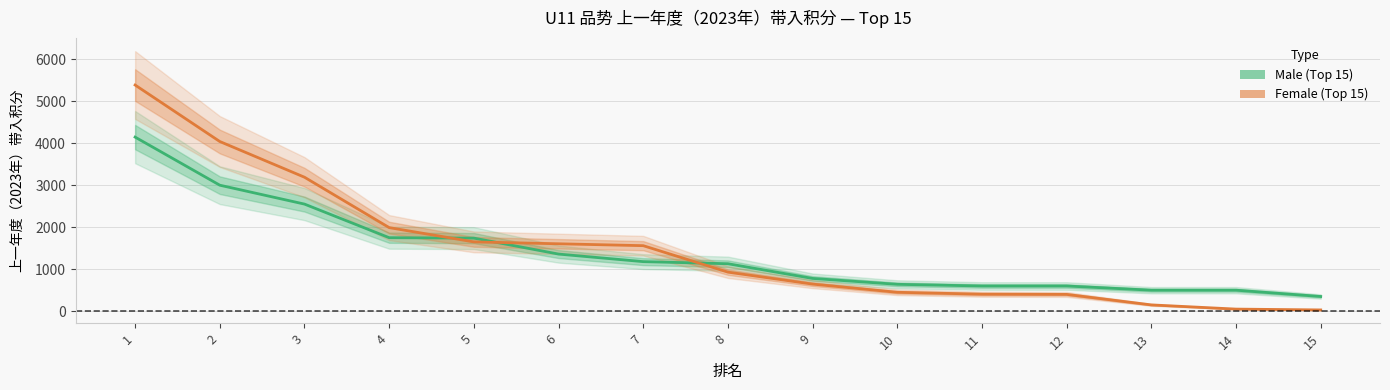

True or false: Female (Top 15) and Male (Top 15) cross at least once.

True